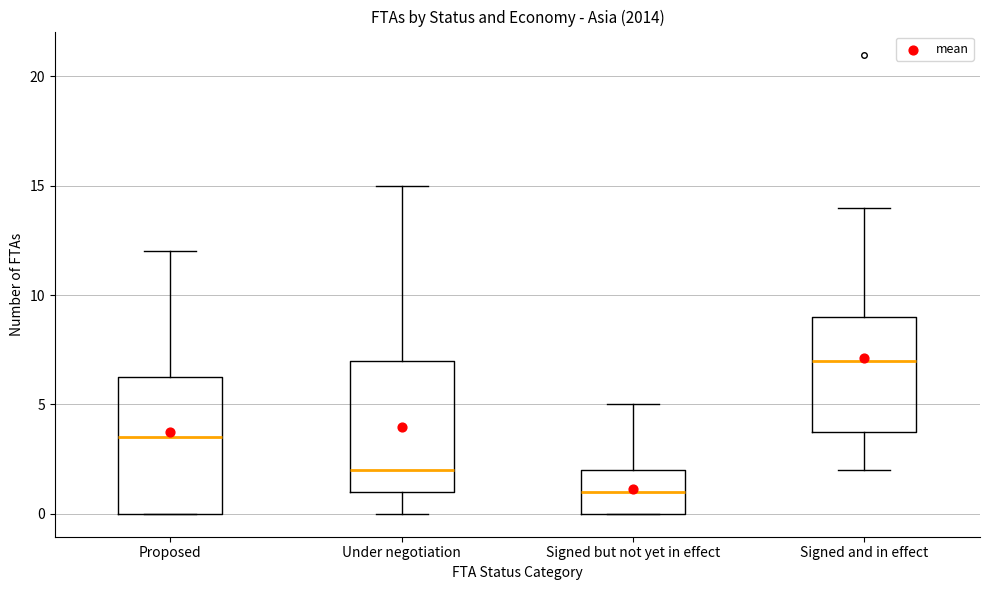

Reading left to right, read every box against the y-axis: the position of its median line, the range the box covers, and the ends of its whiskers. The values are not printed on the chart, so give them approximately, as read against the axis.

Proposed: median 3.5, box 0.0 to 6.5, whiskers 0.0 to 12.0
Under negotiation: median 2.0, box 1.0 to 7.0, whiskers 0.0 to 15.0
Signed but not yet in effect: median 1.0, box 0.0 to 2.0, whiskers 0.0 to 5.0
Signed and in effect: median 7.0, box 4.0 to 9.0, whiskers 2.0 to 14.0